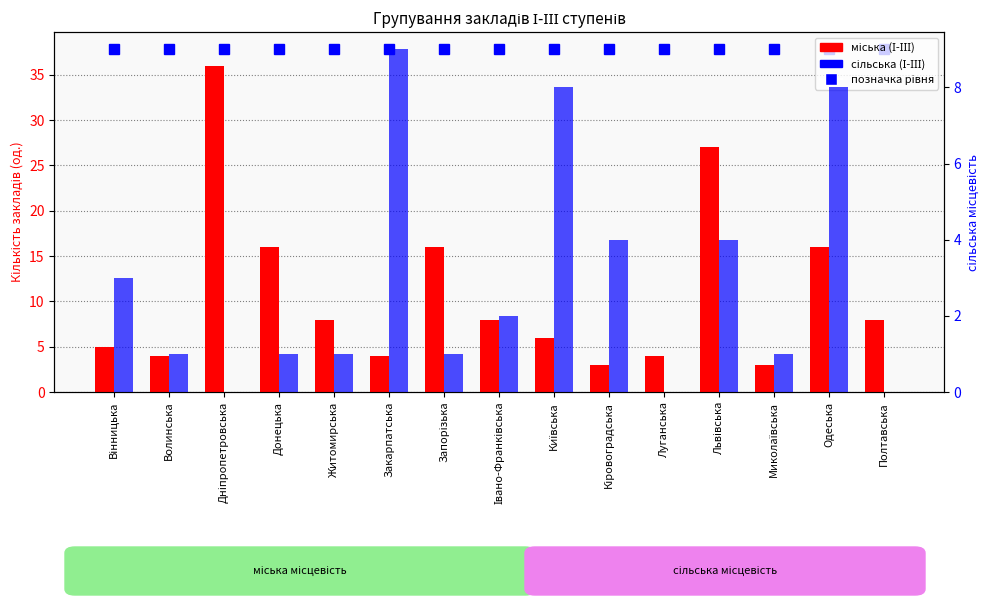

What is the greatest value displayed?

36